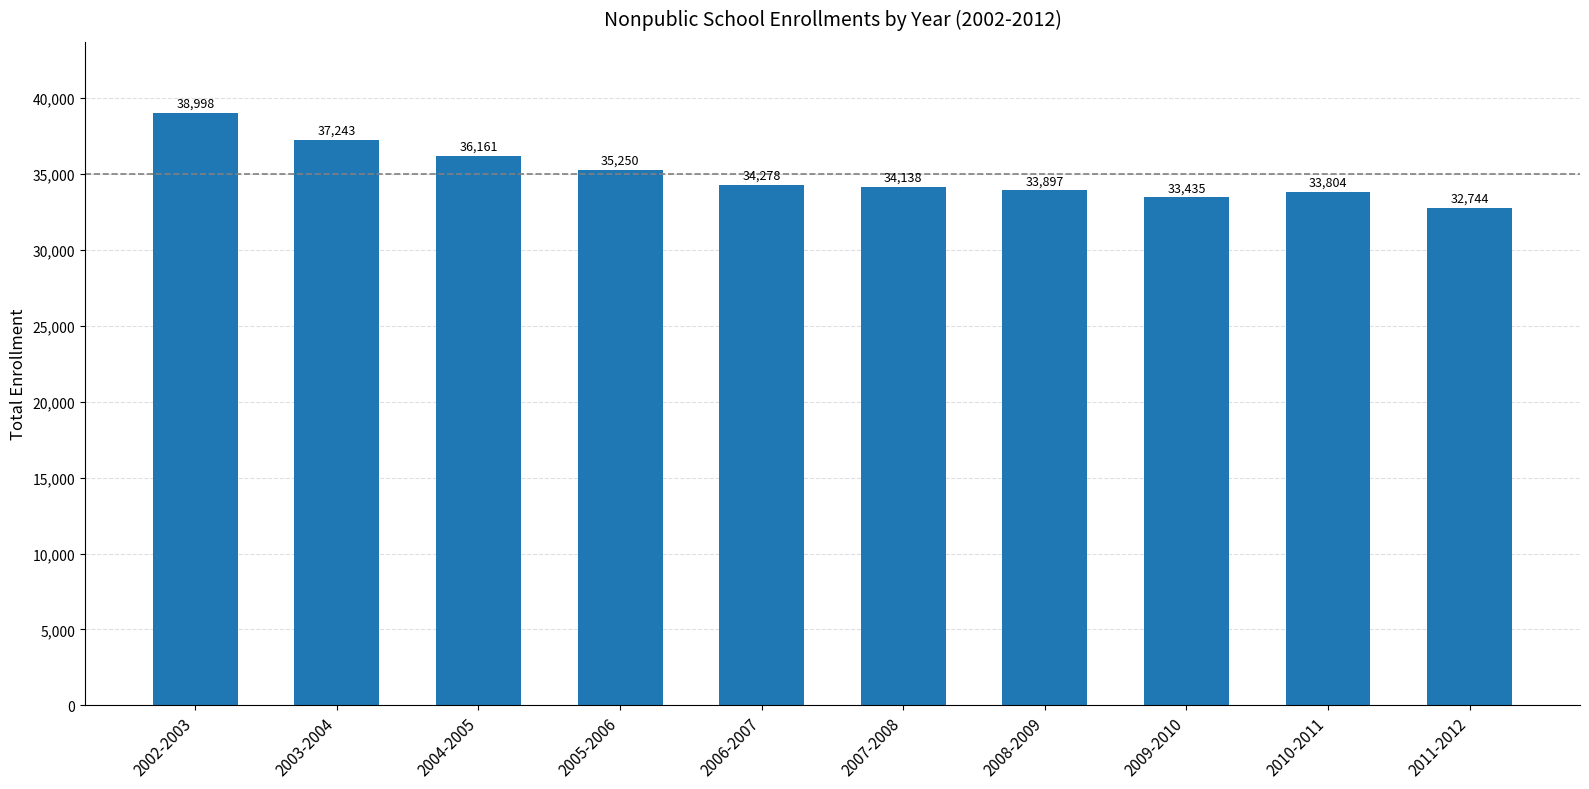

What is the change in value from 2008-2009 to 2011-2012?

-1153